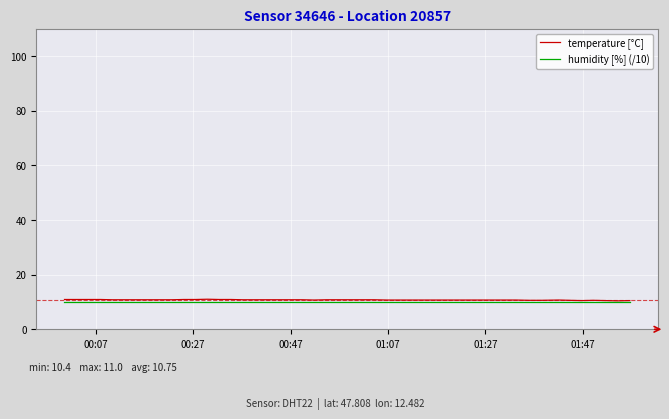

What is the maximum value for humidity [%] (/10)?

10.0